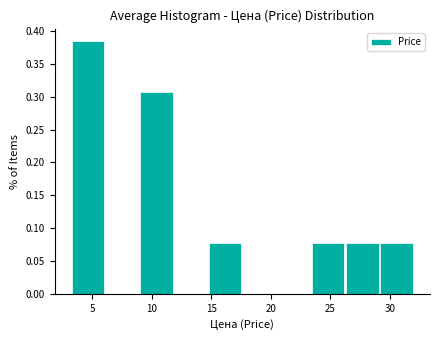

Reading left to right, transcribe this chart: for each bar, give the range it covers on the x-axis and its height. Neither the bar edges nor the heights are printed on the chart, so give them approximately, as read against the axes.

3.5 to 6.0: 0.385
6.0 to 9.0: 0
9.0 to 12.0: 0.310
12.0 to 15.0: 0
15.0 to 17.5: 0.075
17.5 to 20.5: 0
20.5 to 23.5: 0
23.5 to 26.5: 0.075
26.5 to 29.0: 0.075
29.0 to 32.0: 0.075